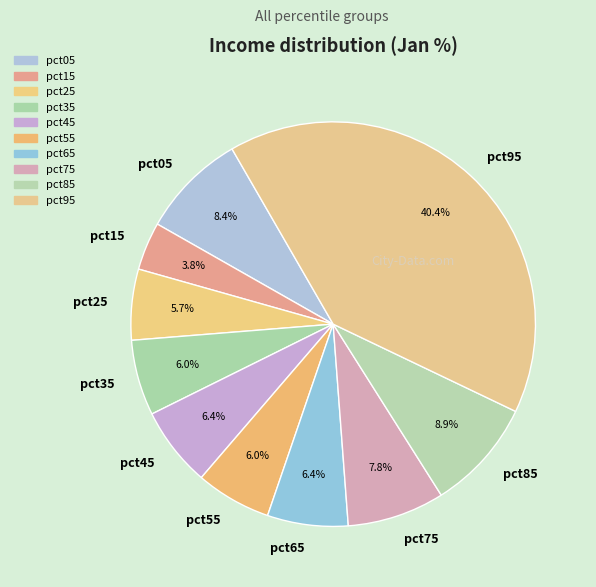

To the nearest percent, what is the difference between the pct15 and pct75 slice percentages?

4%